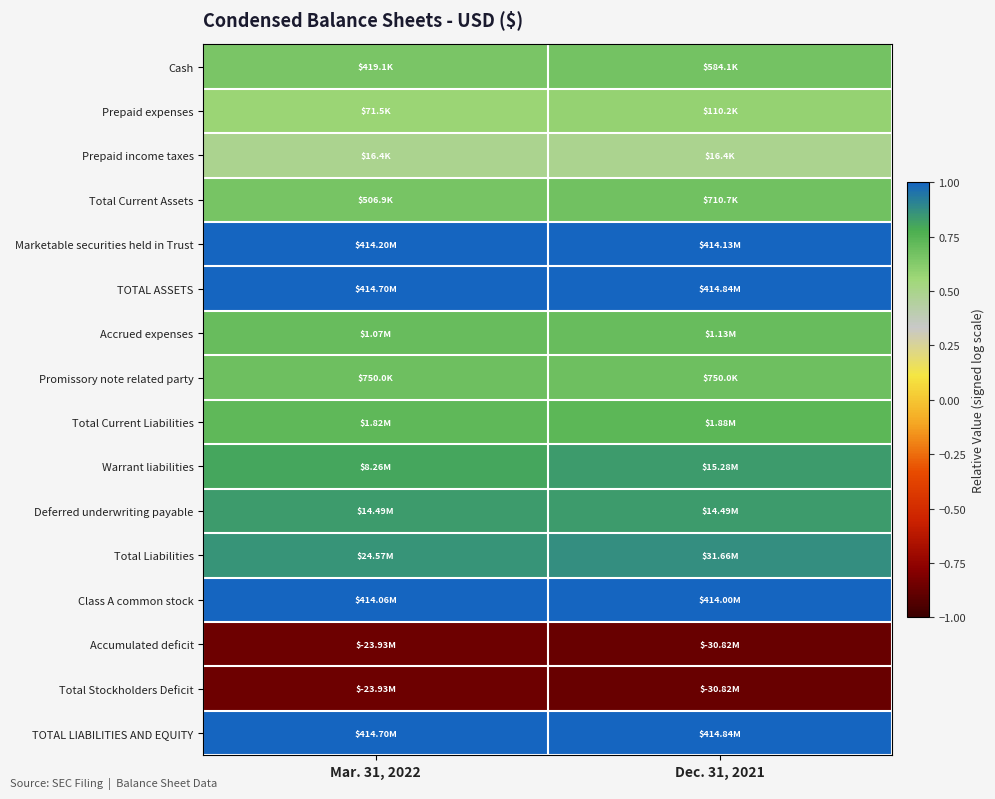

At which category is the sum across all series the highest?

Dec. 31, 2021